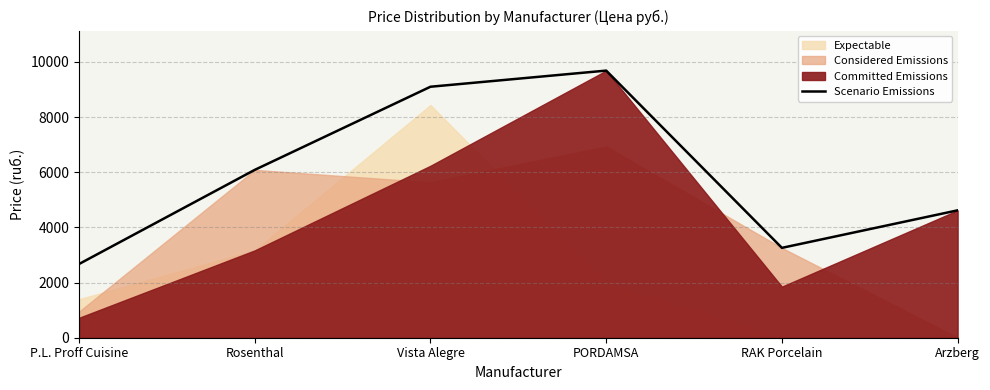

How many data points does each series have?

6